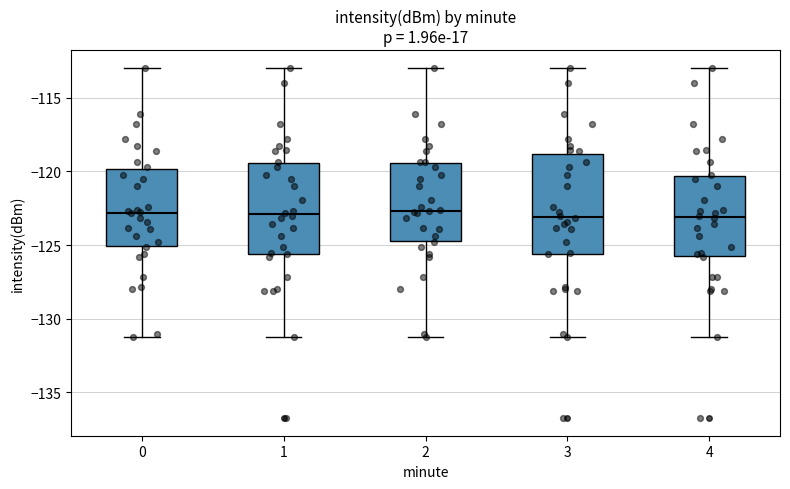

Where does the upper whisker of the box at x = 2 end on the y-axis? The values are not printed on the chart, so give them approximately, as read against the axis.

-113.0